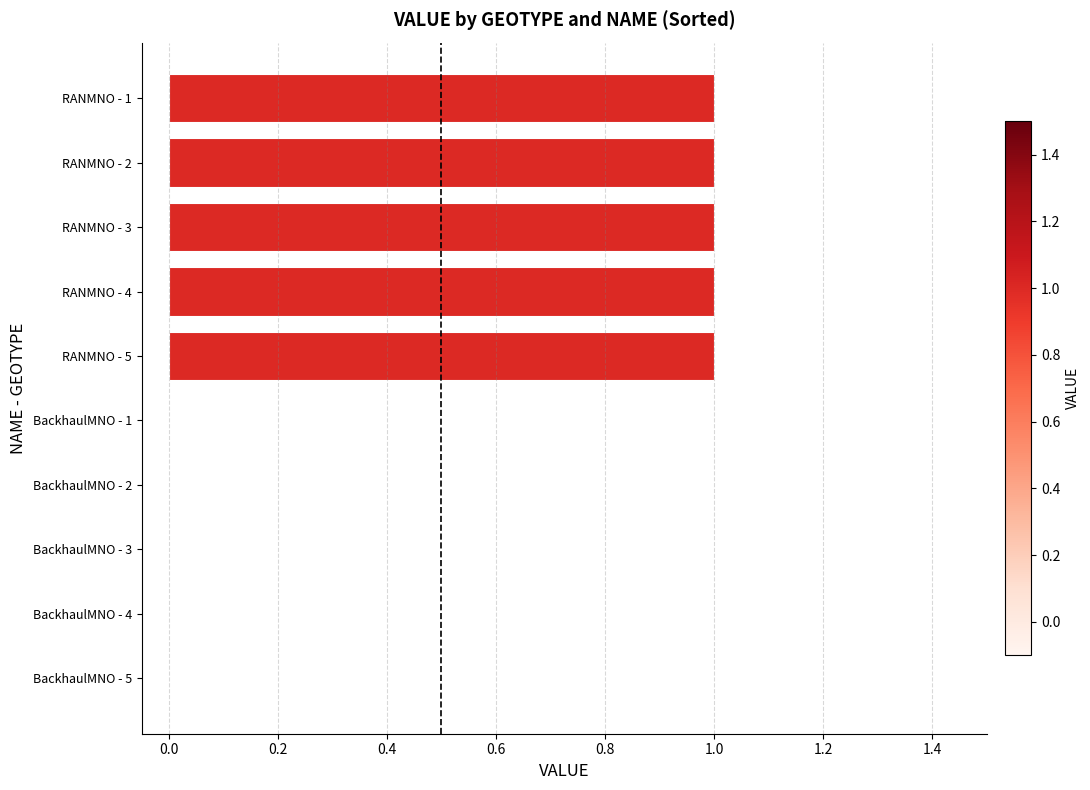

What is the change in value from BackhaulMNO - 1 to RANMNO - 4?

+1